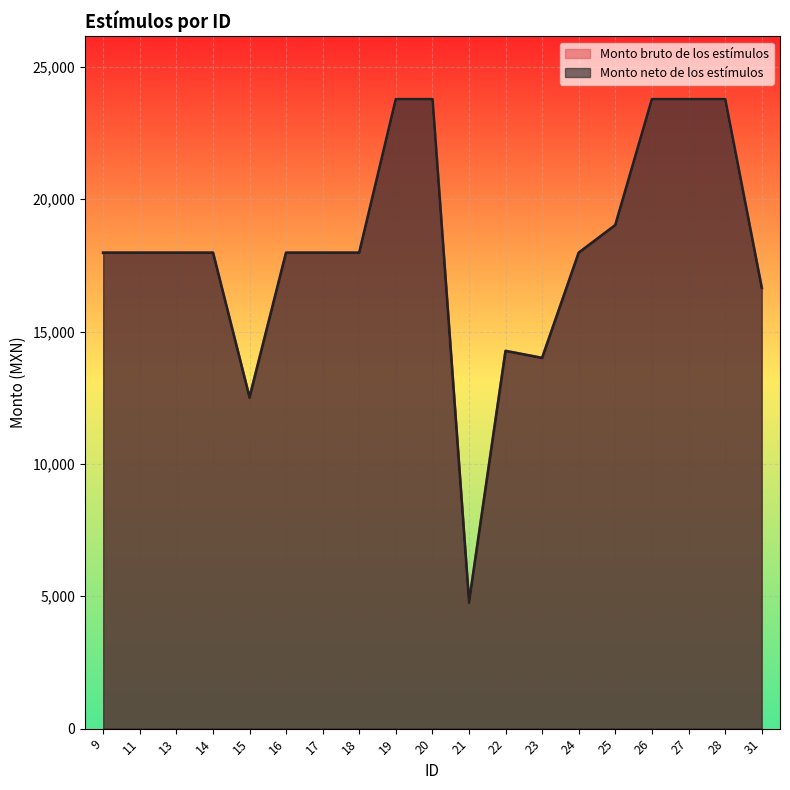

What value does the Monto neto de los estímulos series have at 21?

4755.2